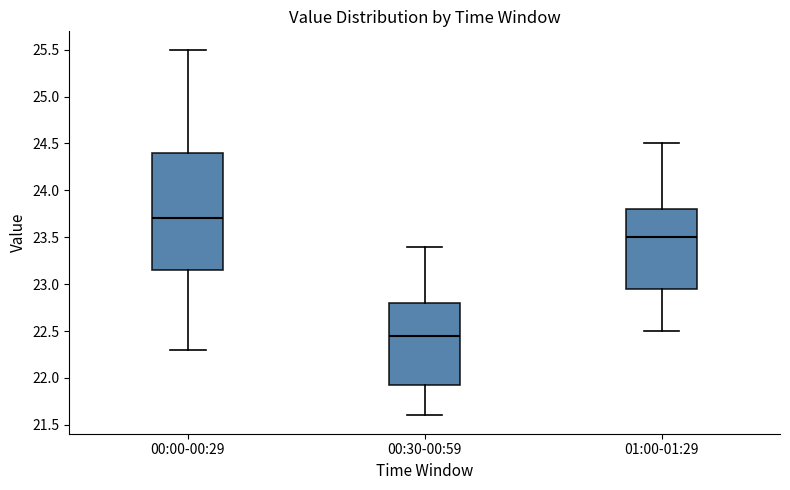

Which box's median line is the lowest?

00:30-00:59